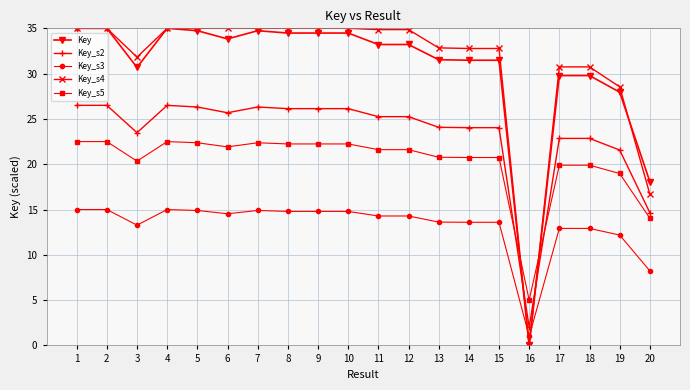

True or false: Key_s5 and Key_s3 intersect in this chart.

False